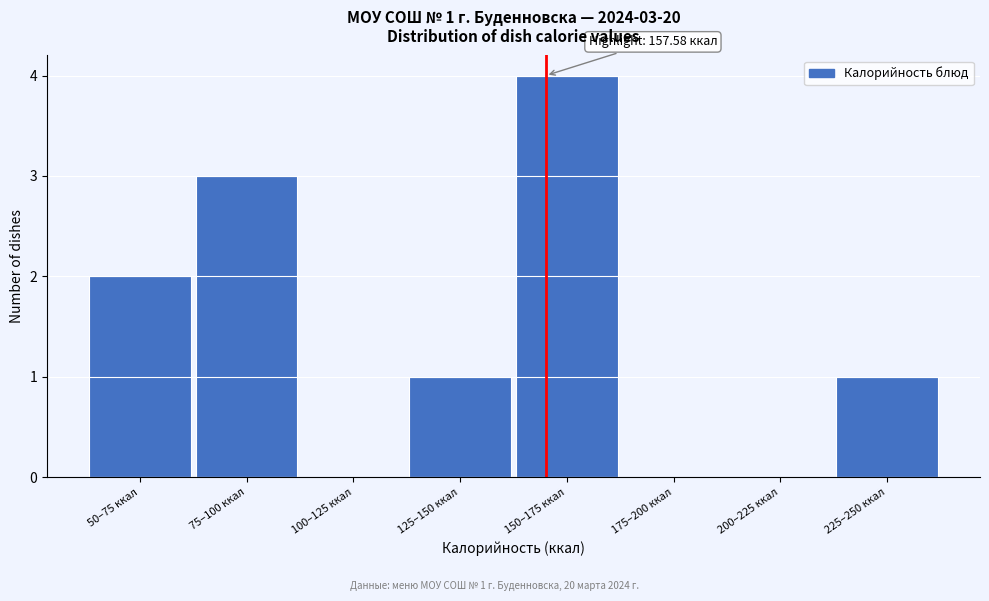

Reading right to left, what are all the values shown in this chart?

225–250 ккал=1	200–225 ккал=0	175–200 ккал=0	150–175 ккал=4	125–150 ккал=1	100–125 ккал=0	75–100 ккал=3	50–75 ккал=2